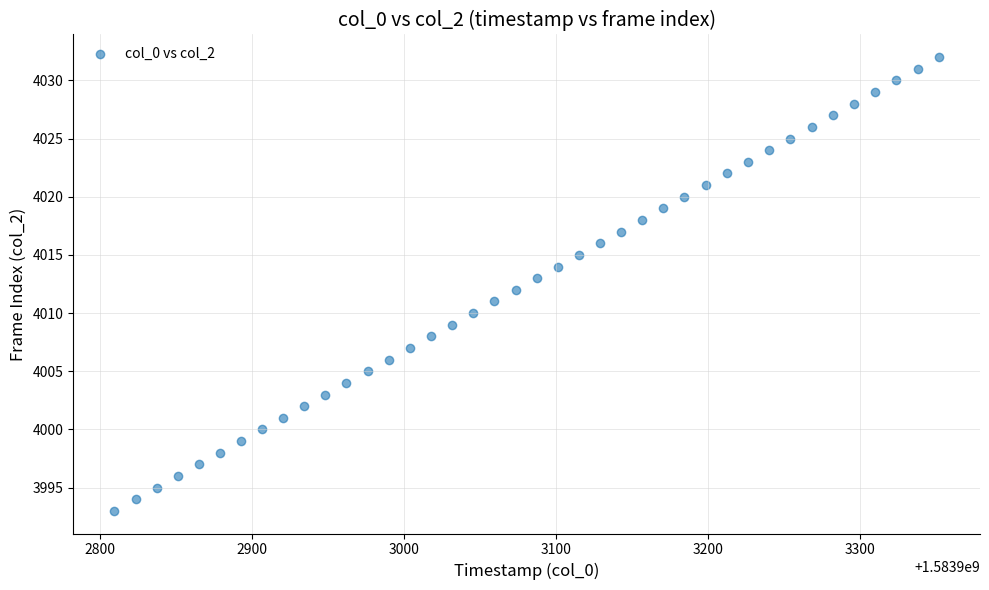

What is the range of Y values (max minus min)?

39